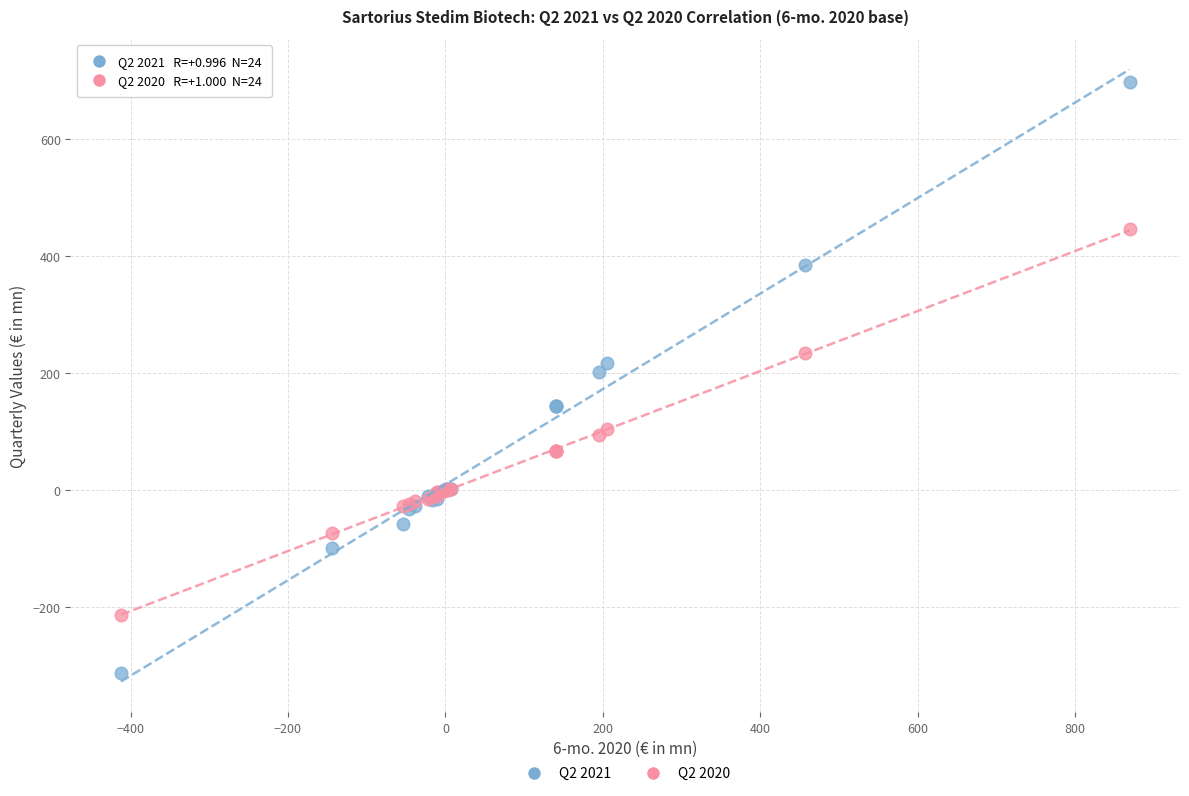

Which series has the largest Y range (max minus min)?

Q2 2021